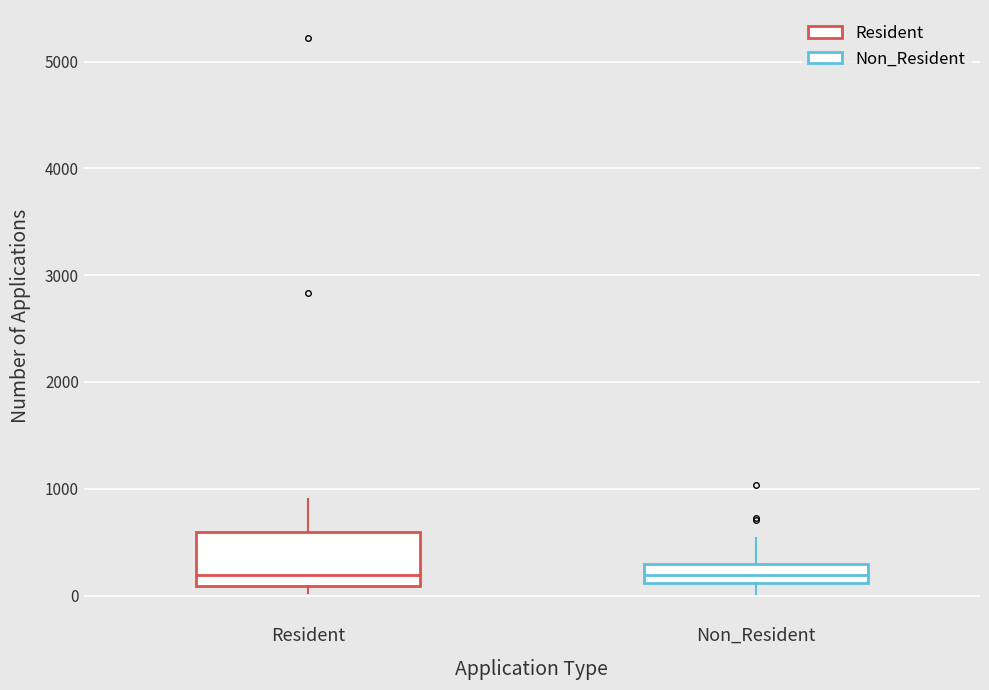

Which box is the tallest, from its lower edge to its upper edge?

Resident